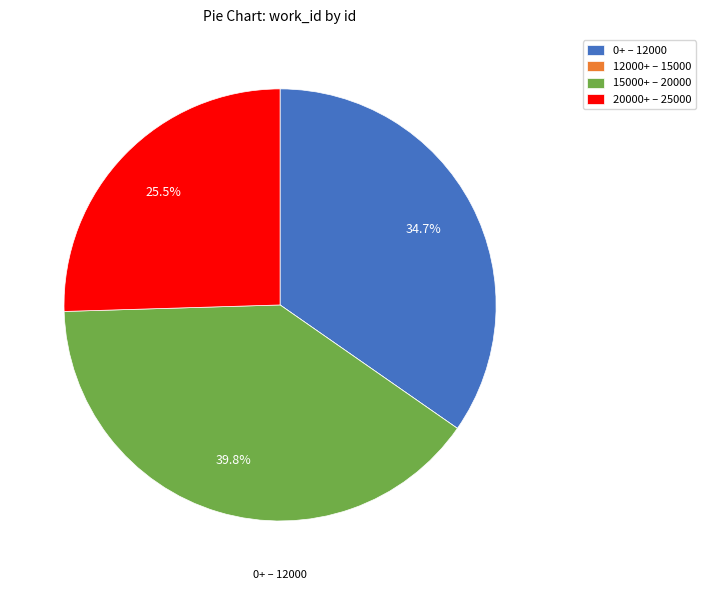

Is the sum of 15000+ – 20000 and 20000+ – 25000 greater than half?

Yes